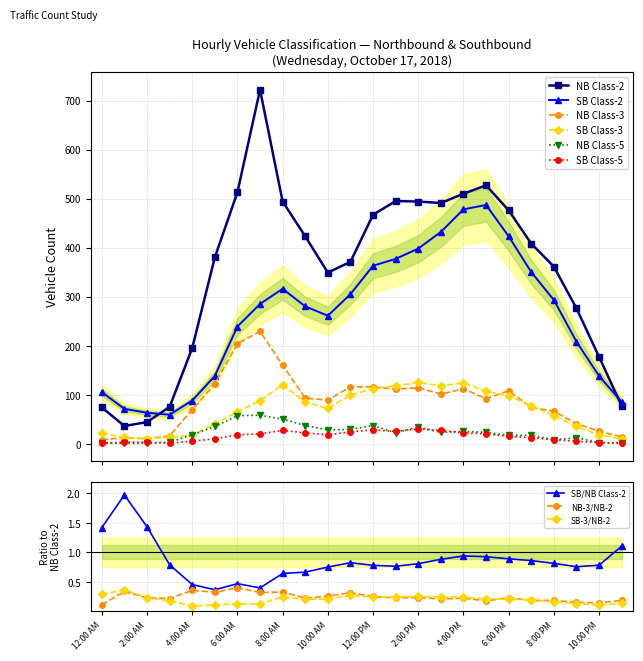

What is the total value across all series at 5:00 PM?

1256